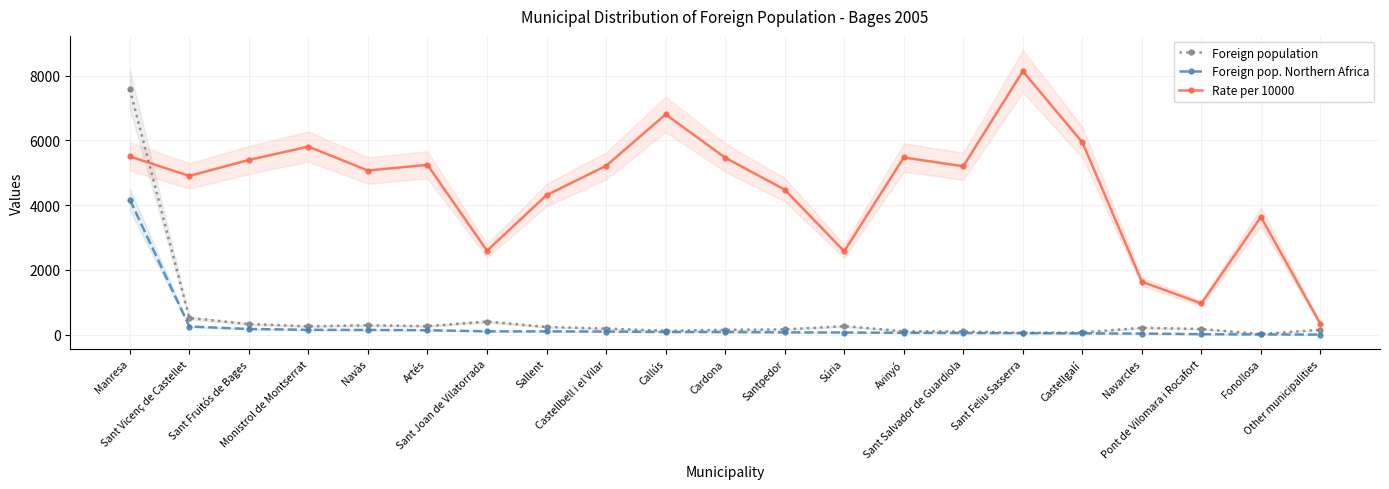

True or false: Rate per 10000 and Foreign pop. Northern Africa intersect in this chart.

False